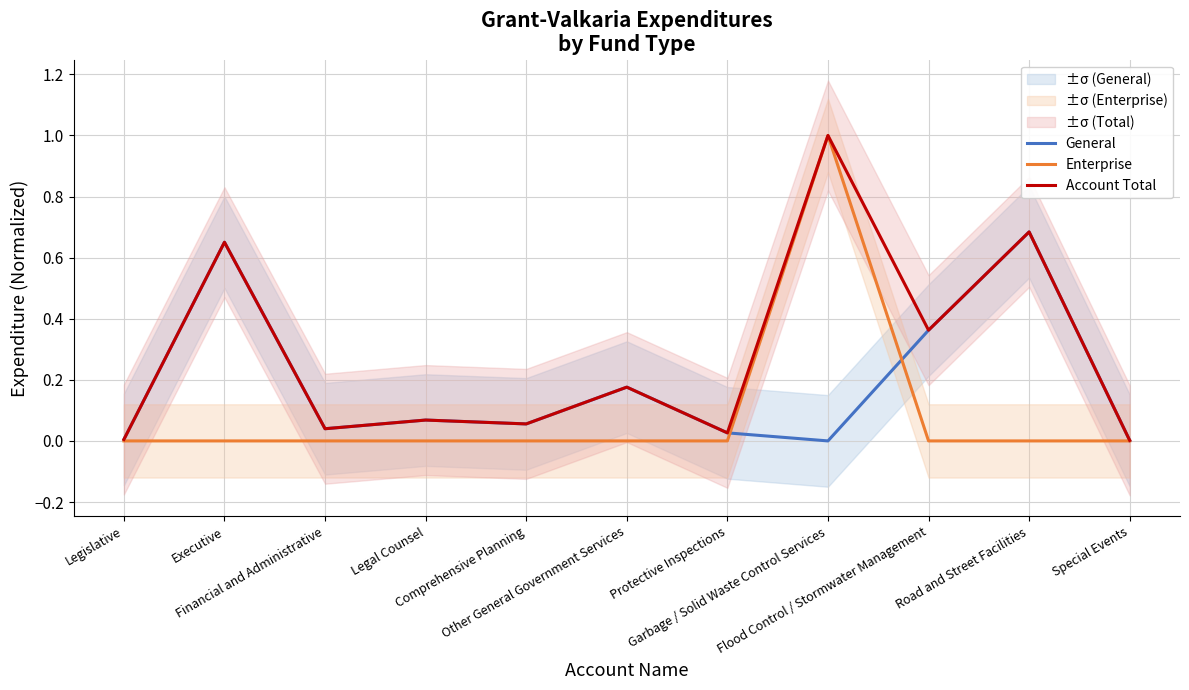

True or false: General has a value of 0.1 at Legal Counsel.

False